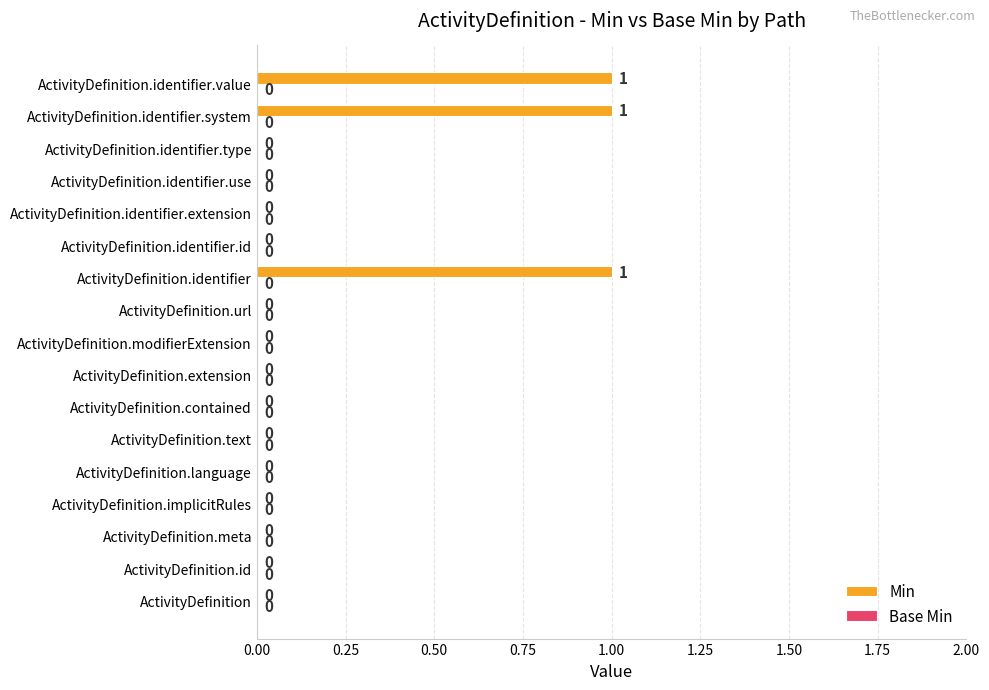

What is the sum of all values?

3